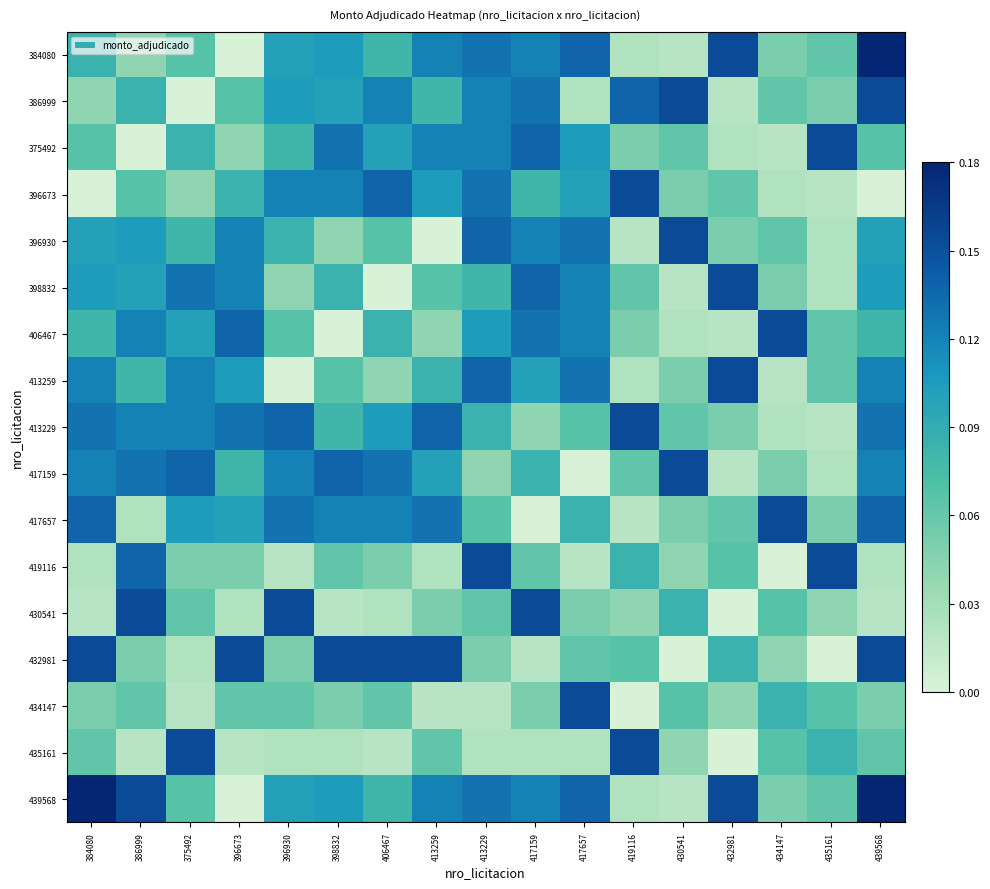

Count the number of categories in the chart.

17